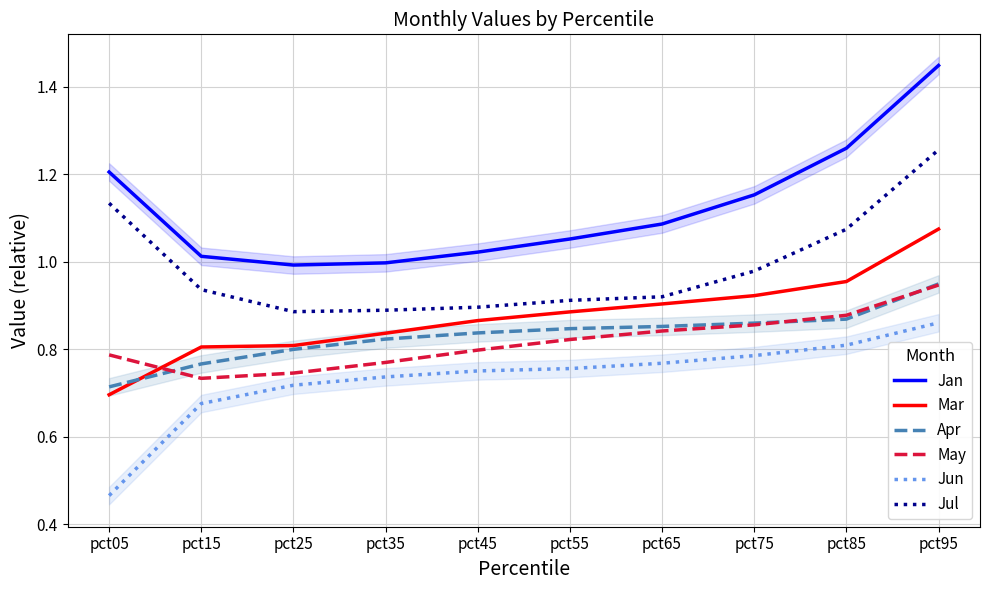

What is the value of the Jul point at the 4th from the left?

0.9